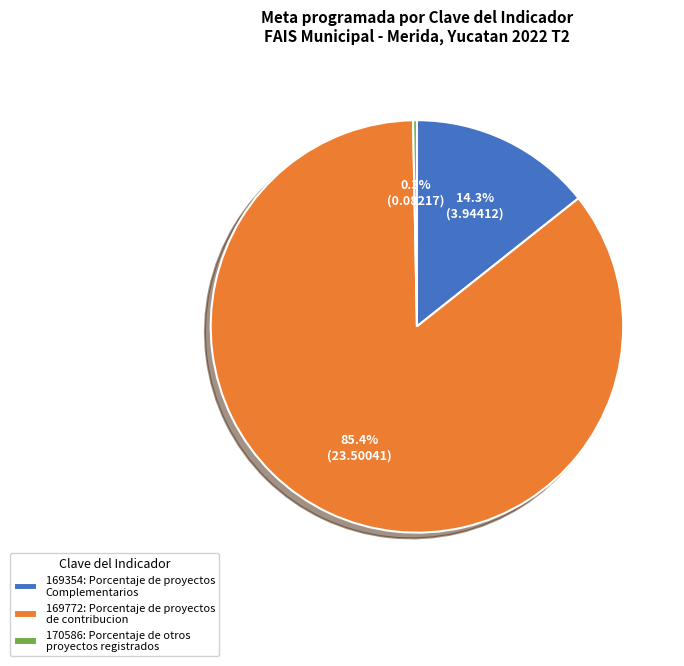

What percentage is NOT represented by 169772?

14.6%